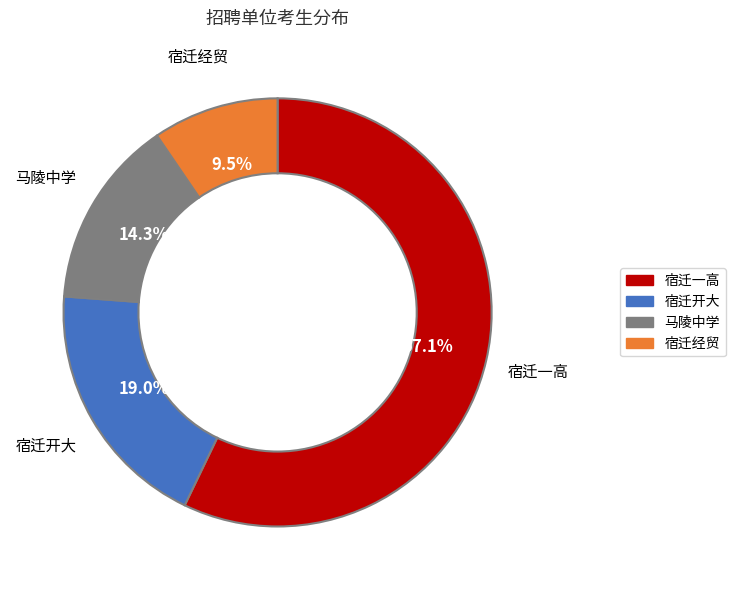

Count the number of slices in the pie.

4